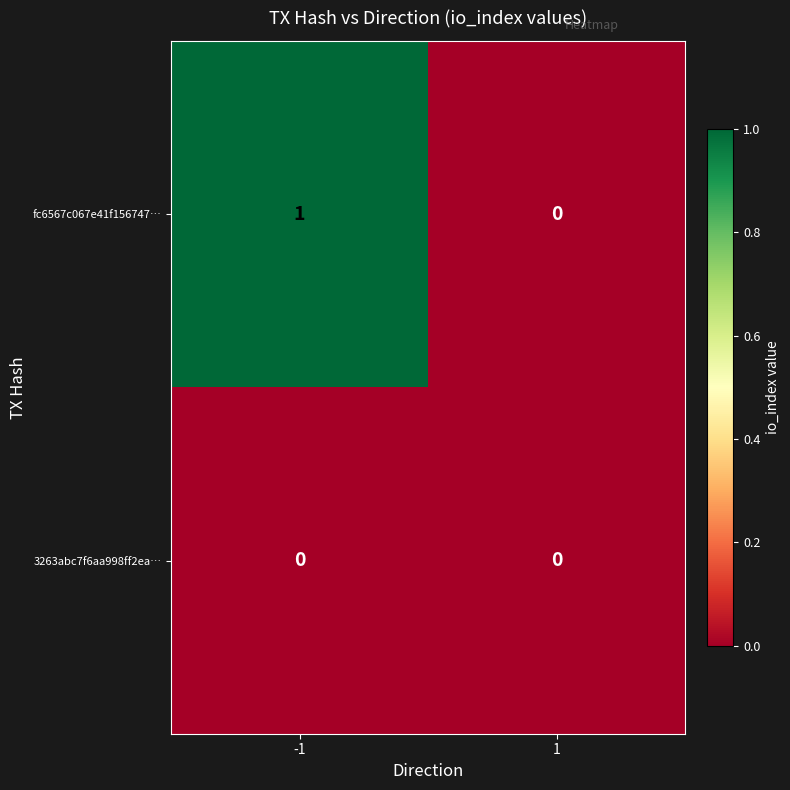

The value of 3263abc7f6aa998ff2ea… at 1 is 0. True or false?

True